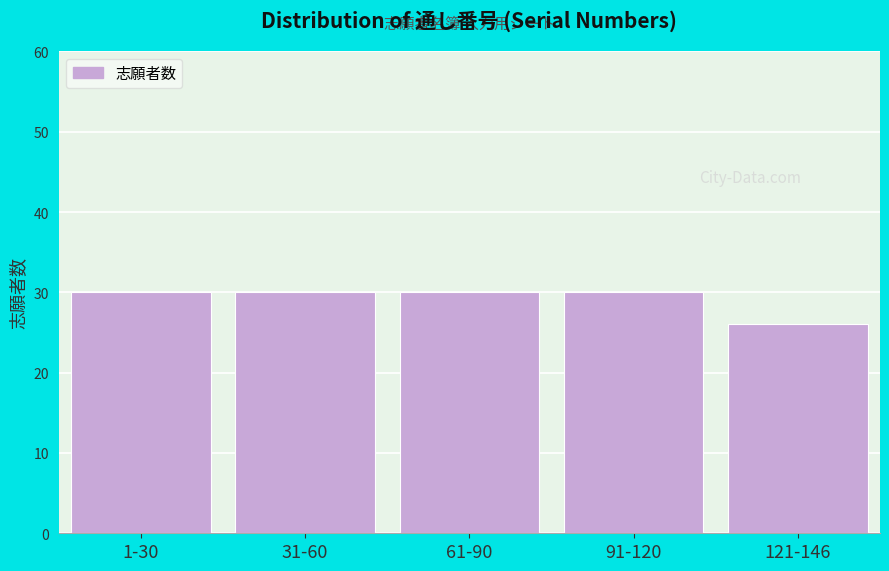

Reading left to right, extract all data points from this chart.

30	30	30	30	26